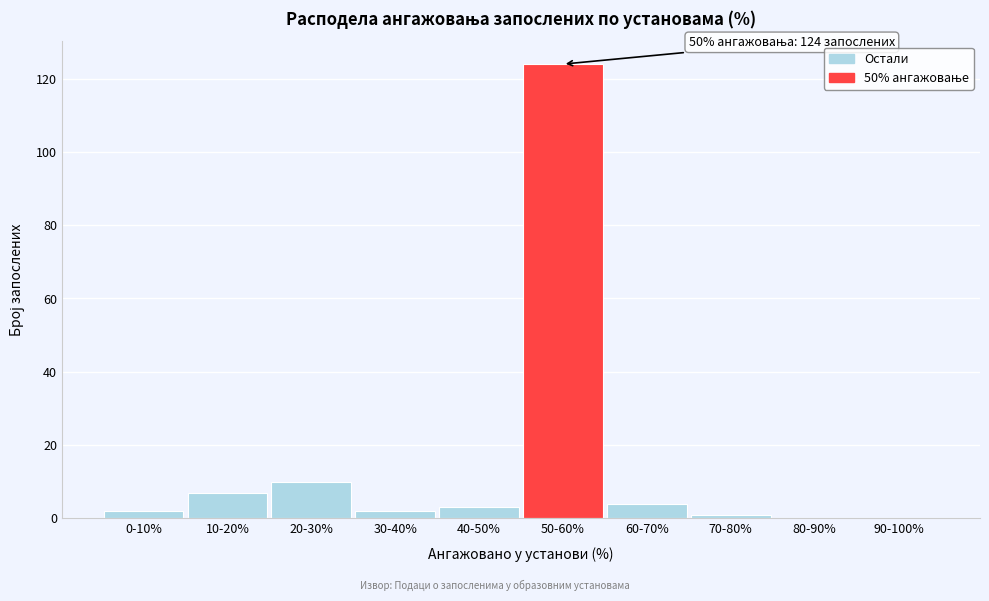

Reading left to right, transcribe all the data shown in this chart.

0-10%=2	10-20%=7	20-30%=10	30-40%=2	40-50%=3	50-60%=124	60-70%=4	70-80%=1	80-90%=0	90-100%=0